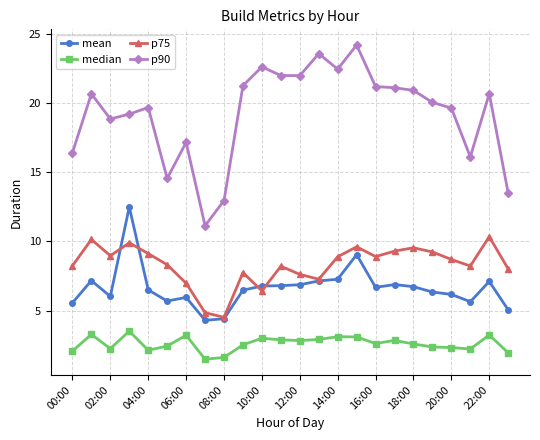

True or false: mean has more than 0 interior local peaks.

True